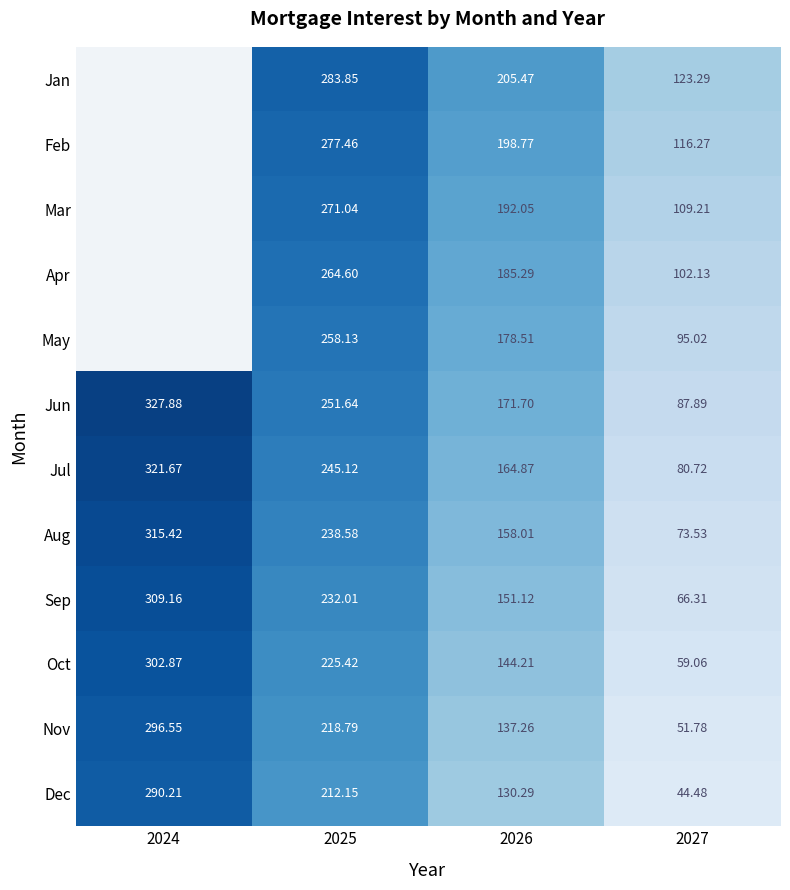

The Aug series shows 238.6 at 2025. True or false?

True